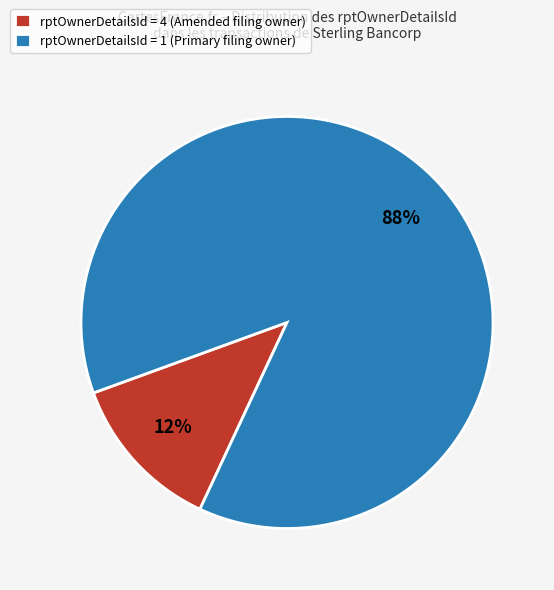

Rank the categories by value from lowest to highest.

rptOwnerDetailsId = 4 (Amended filing owner), rptOwnerDetailsId = 1 (Primary filing owner)